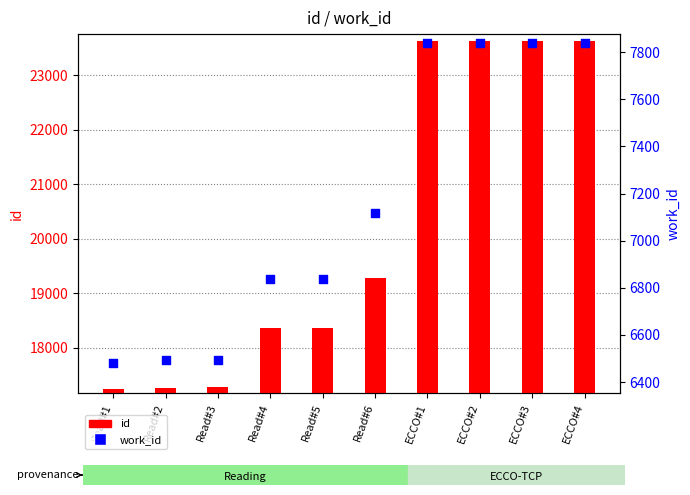

Which series has the widest spread of Y values?

id